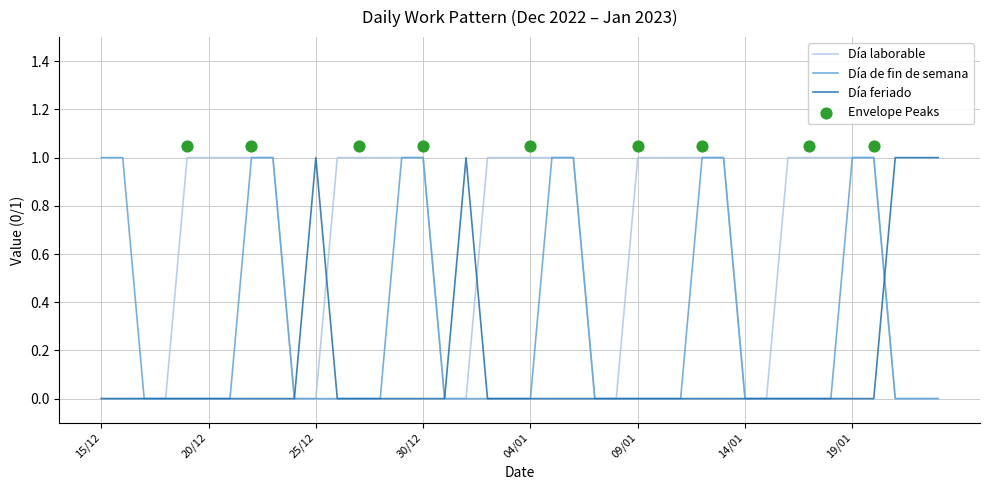

Is the value of Día de fin de semana at 19/12 greater than the value of Día laborable at 12/01?

No